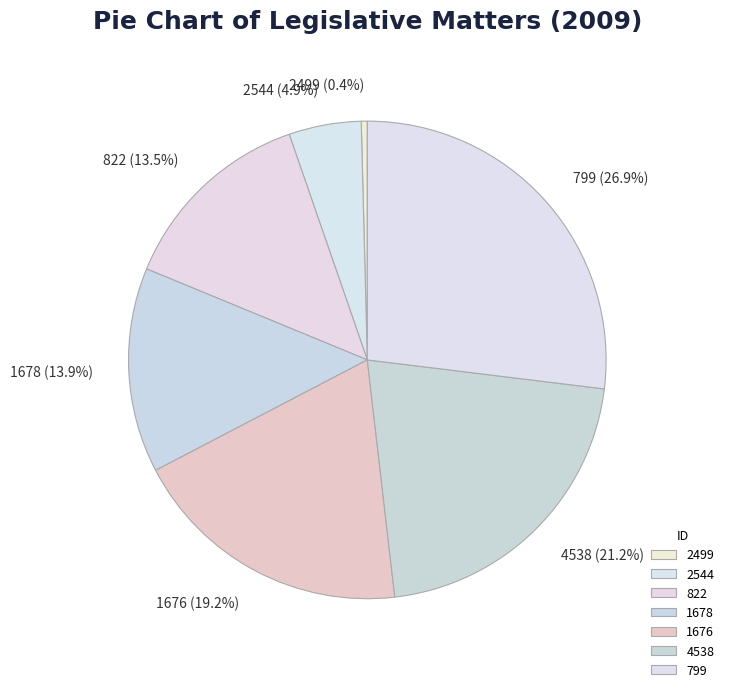

What is the total percentage of 799 and 1678?

40.8%